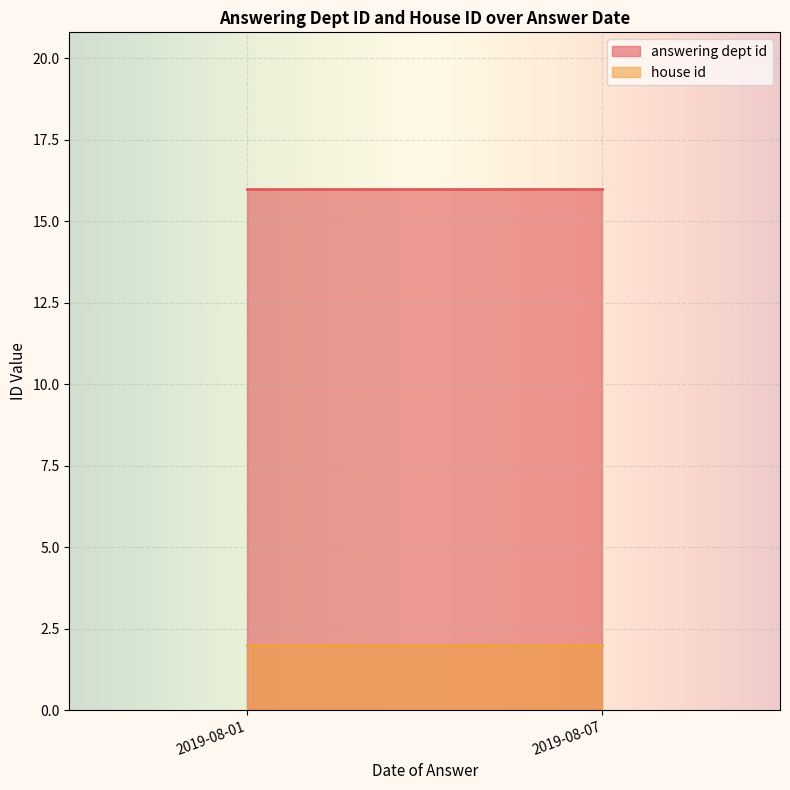

Reading left to right, extract all data points from this chart.

answering dept id: 16	16
house id: 2	2